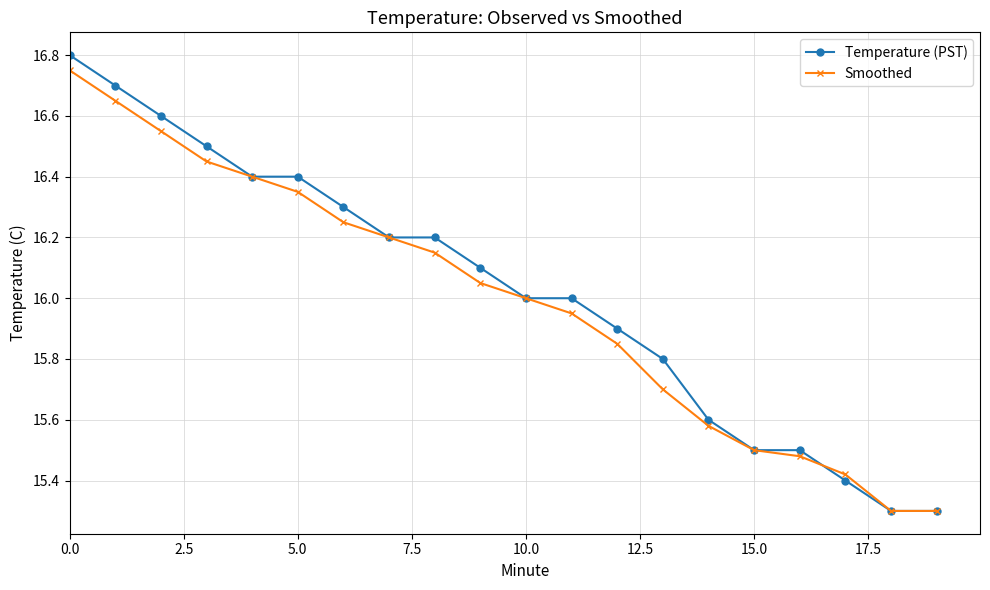

Which series has the largest range (max minus min)?

Temperature (PST)